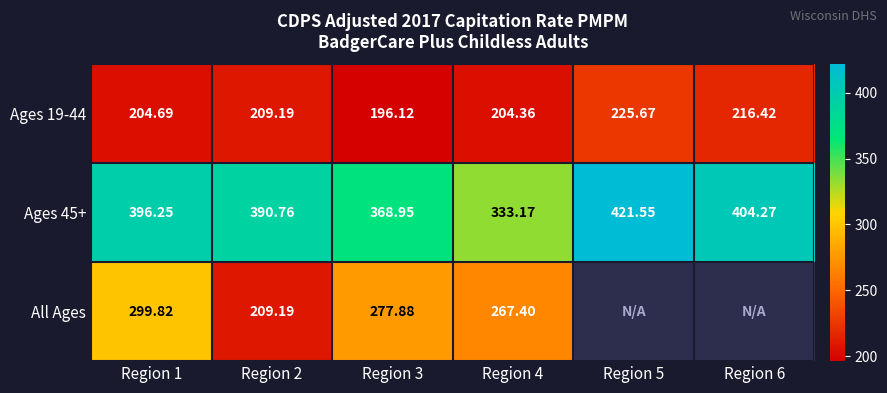

What is the difference between the All Ages values at Region 1 and Region 4?

32.4